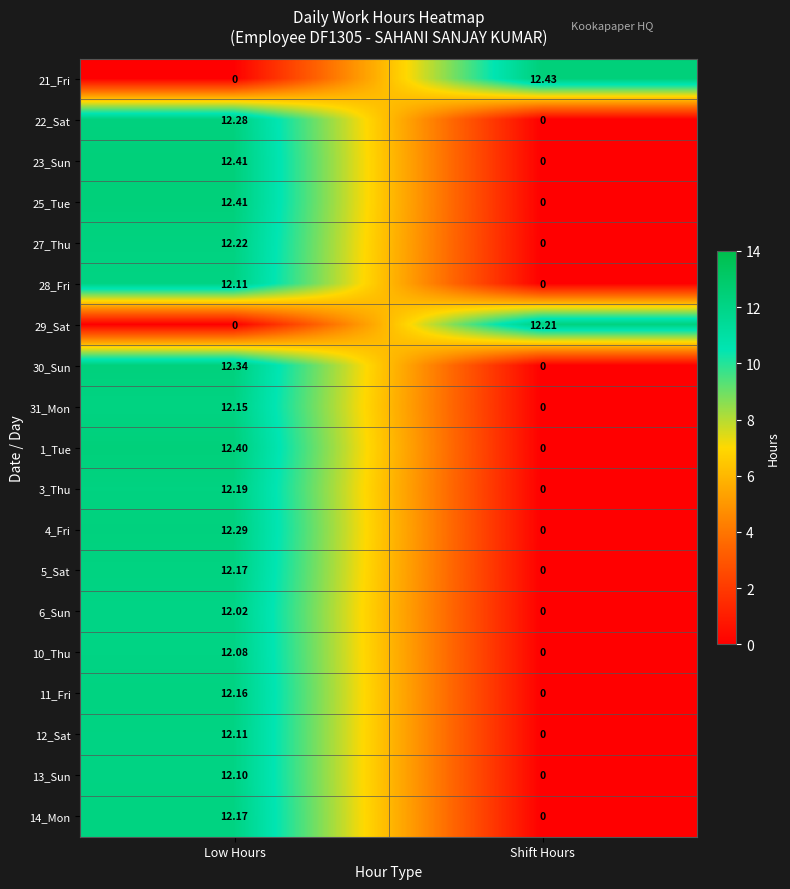

Which series changed the most between Low Hours and Shift Hours?

21_Fri